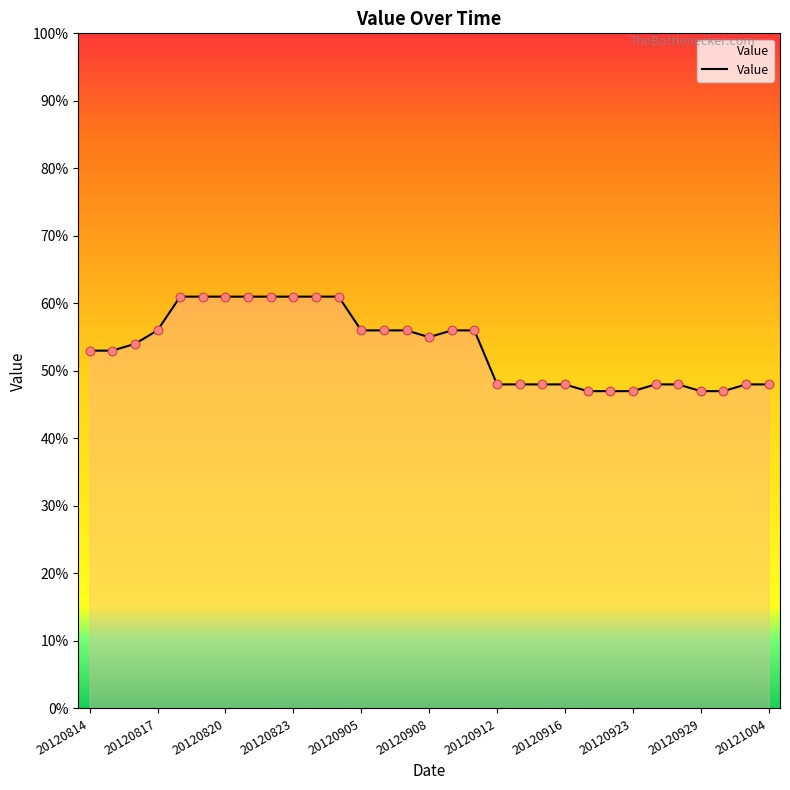

What is the difference between the maximum and minimum values?

14